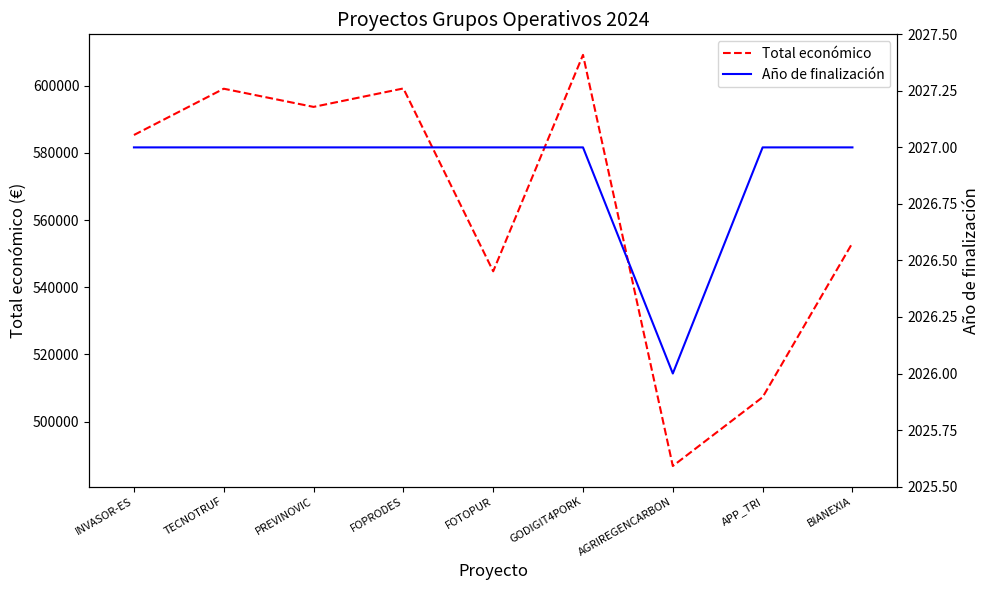

At which label does Total económico reach its minimum?

AGRIREGENCARBON